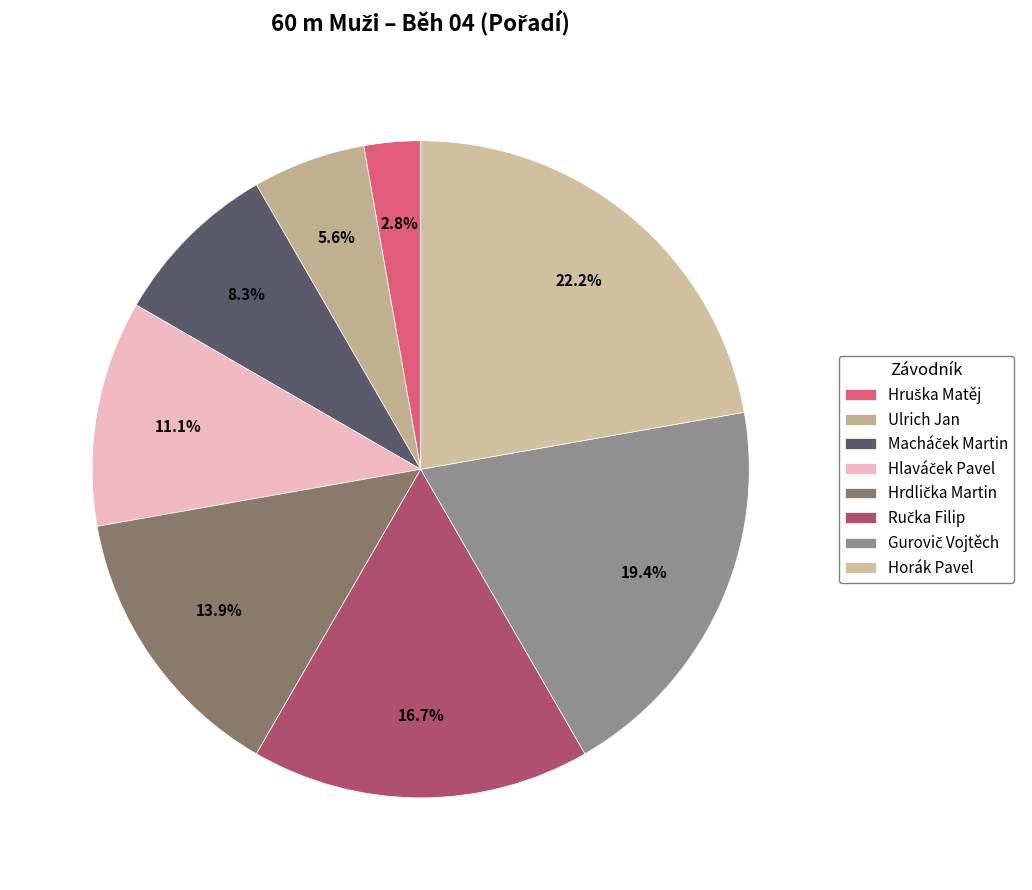

To the nearest percent, what percentage of the pie is Ulrich Jan?

6%